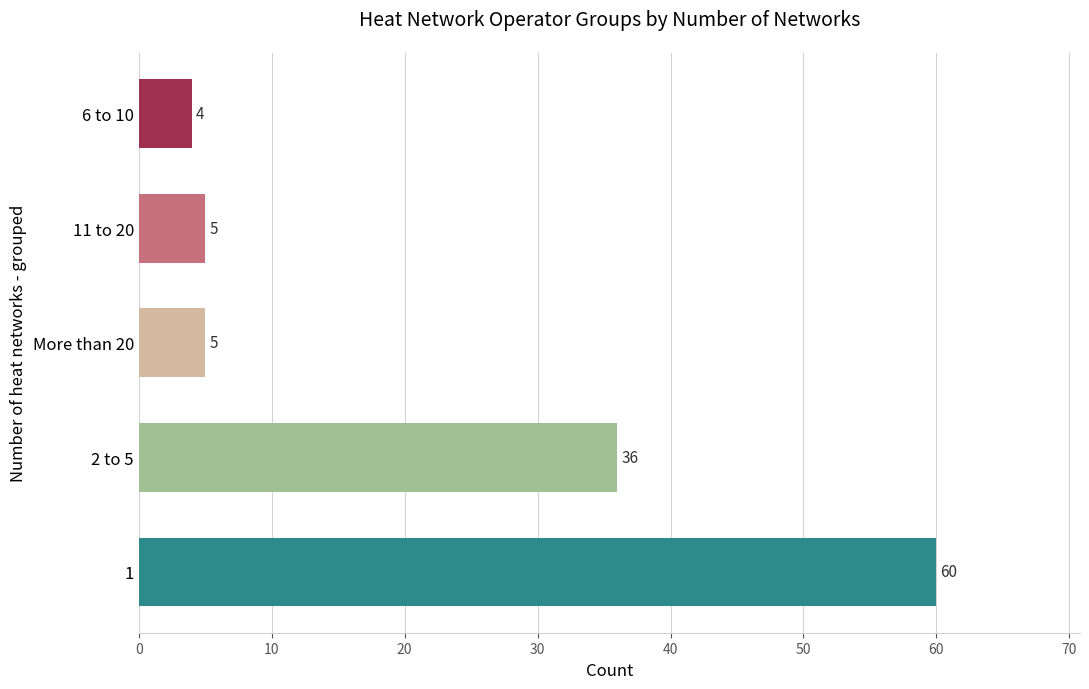

What is the change in value from 1 to 11 to 20?

-55